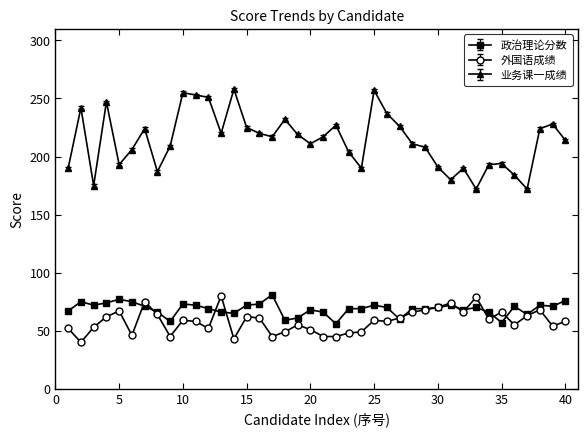

What are all the series names shown in the legend?

政治理论分数, 外国语成绩, 业务课一成绩